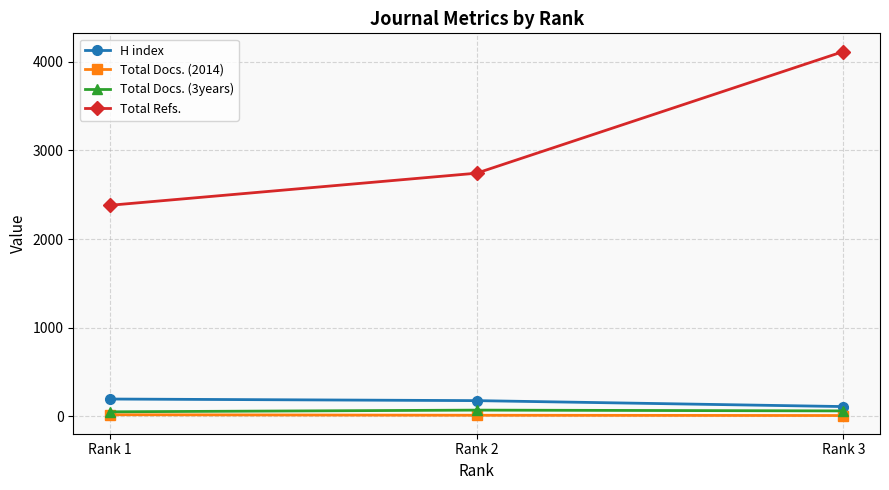

What is the average value of the Total Docs. (2014) series?

14